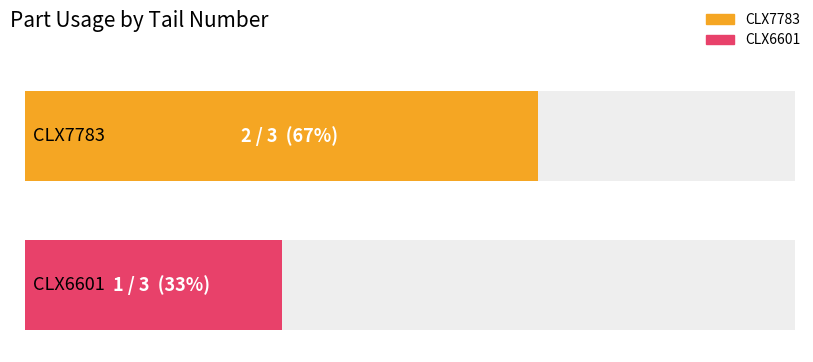

How many series are shown in this chart?

2